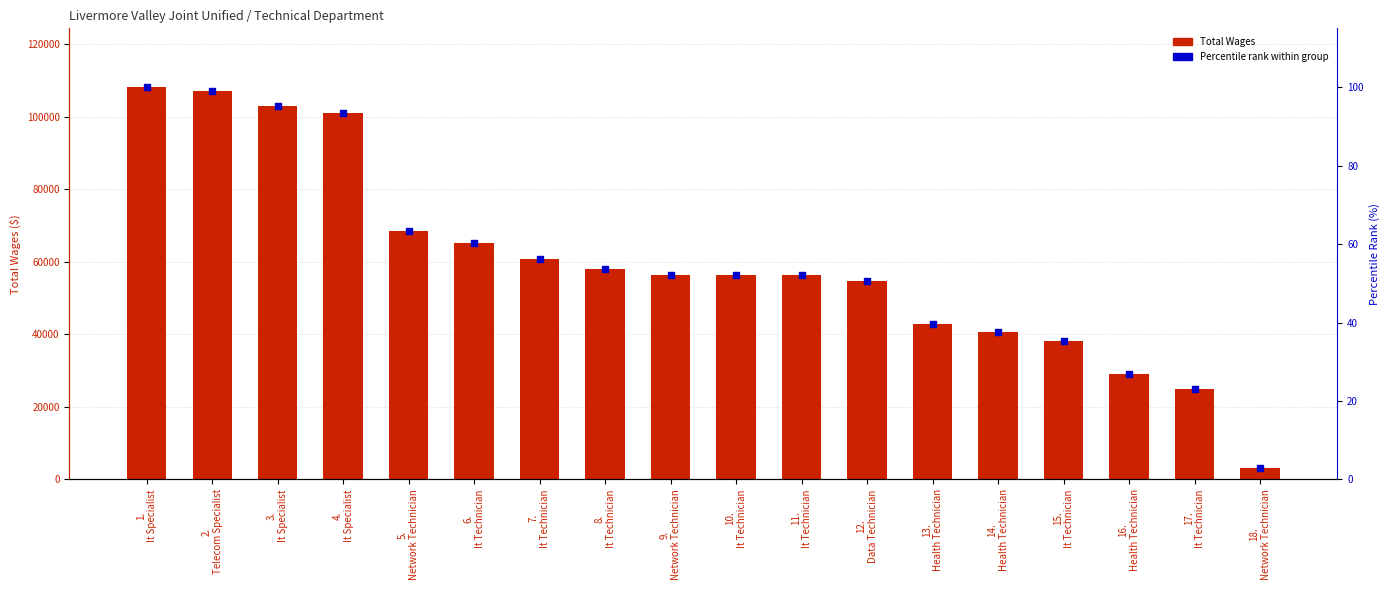

At how many categories does at least one series exceed 8589?

17